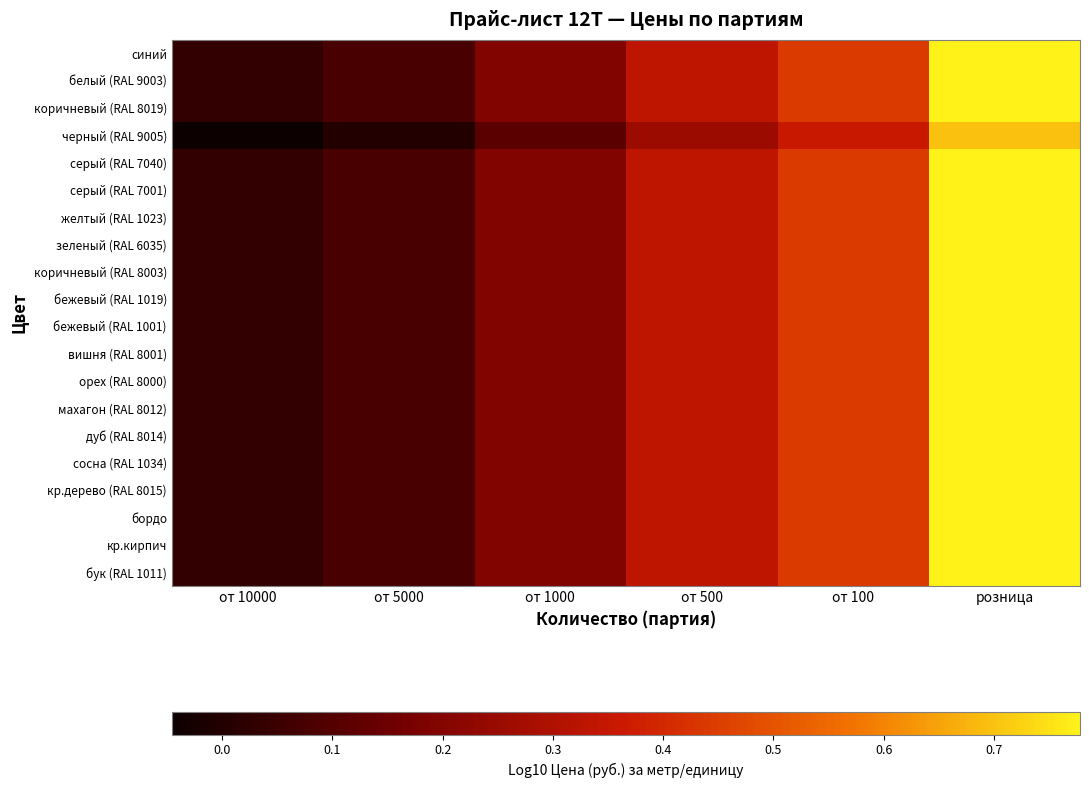

Reading left to right, what are all the values shown in this chart?

синий: от 10000=0.0	от 5000=0.1	от 1000=0.2	от 500=0.3	от 100=0.4	розница=0.8
белый (RAL 9003): от 10000=0.0	от 5000=0.1	от 1000=0.2	от 500=0.3	от 100=0.4	розница=0.8
коричневый (RAL 8019): от 10000=0.0	от 5000=0.1	от 1000=0.2	от 500=0.3	от 100=0.4	розница=0.8
черный (RAL 9005): от 10000=-0.0	от 5000=0.0	от 1000=0.1	от 500=0.3	от 100=0.4	розница=0.7
серый (RAL 7040): от 10000=0.0	от 5000=0.1	от 1000=0.2	от 500=0.3	от 100=0.4	розница=0.8
серый (RAL 7001): от 10000=0.0	от 5000=0.1	от 1000=0.2	от 500=0.3	от 100=0.4	розница=0.8
желтый (RAL 1023): от 10000=0.0	от 5000=0.1	от 1000=0.2	от 500=0.3	от 100=0.4	розница=0.8
зеленый (RAL 6035): от 10000=0.0	от 5000=0.1	от 1000=0.2	от 500=0.3	от 100=0.4	розница=0.8
коричневый (RAL 8003): от 10000=0.0	от 5000=0.1	от 1000=0.2	от 500=0.3	от 100=0.4	розница=0.8
бежевый (RAL 1019): от 10000=0.0	от 5000=0.1	от 1000=0.2	от 500=0.3	от 100=0.4	розница=0.8
бежевый (RAL 1001): от 10000=0.0	от 5000=0.1	от 1000=0.2	от 500=0.3	от 100=0.4	розница=0.8
вишня (RAL 8001): от 10000=0.0	от 5000=0.1	от 1000=0.2	от 500=0.3	от 100=0.4	розница=0.8
орех (RAL 8000): от 10000=0.0	от 5000=0.1	от 1000=0.2	от 500=0.3	от 100=0.4	розница=0.8
махагон (RAL 8012): от 10000=0.0	от 5000=0.1	от 1000=0.2	от 500=0.3	от 100=0.4	розница=0.8
дуб (RAL 8014): от 10000=0.0	от 5000=0.1	от 1000=0.2	от 500=0.3	от 100=0.4	розница=0.8
сосна (RAL 1034): от 10000=0.0	от 5000=0.1	от 1000=0.2	от 500=0.3	от 100=0.4	розница=0.8
кр.дерево (RAL 8015): от 10000=0.0	от 5000=0.1	от 1000=0.2	от 500=0.3	от 100=0.4	розница=0.8
бордо: от 10000=0.0	от 5000=0.1	от 1000=0.2	от 500=0.3	от 100=0.4	розница=0.8
кр.кирпич: от 10000=0.0	от 5000=0.1	от 1000=0.2	от 500=0.3	от 100=0.4	розница=0.8
бук (RAL 1011): от 10000=0.0	от 5000=0.1	от 1000=0.2	от 500=0.3	от 100=0.4	розница=0.8